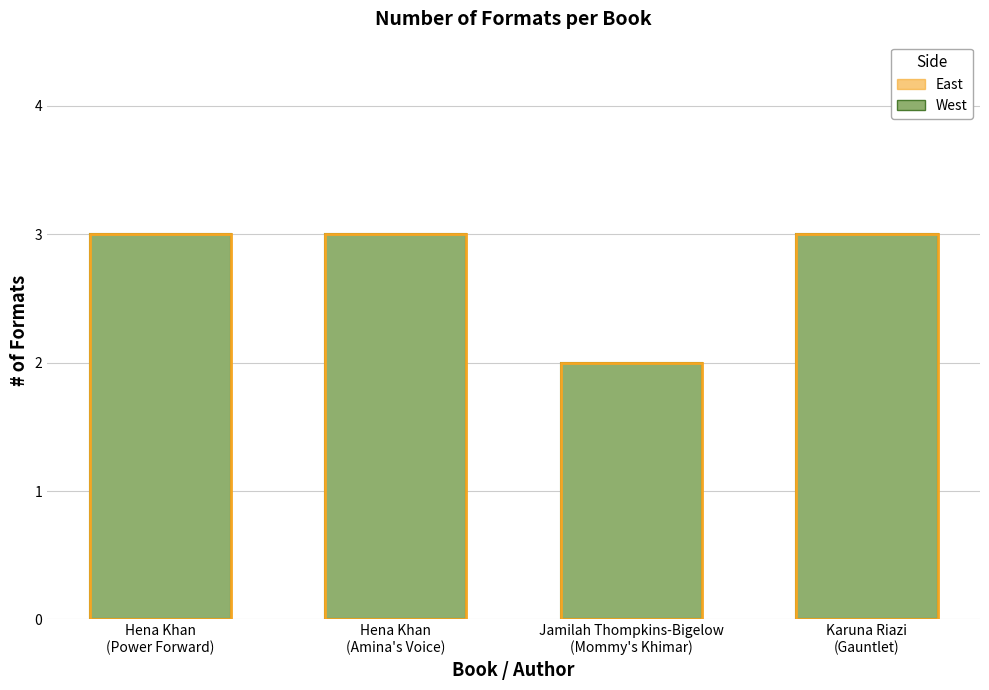

Reading left to right, what are all the values shown in this chart?

3	3	2	3